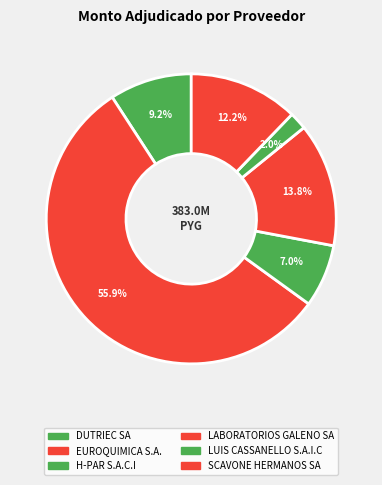

To the nearest percent, what is the difference between the H-PAR S.A.C.I and SCAVONE HERMANOS SA slice percentages?

5%